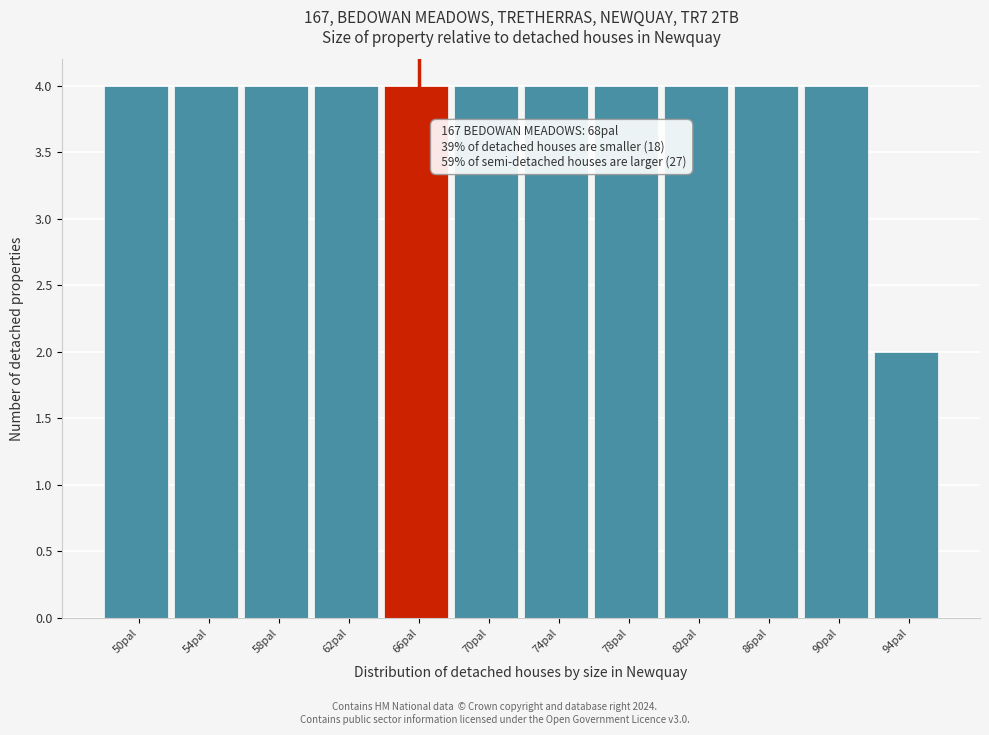

Reading left to right, what are all the values shown in this chart?

50pal=4	54pal=4	58pal=4	62pal=4	66pal=4	70pal=4	74pal=4	78pal=4	82pal=4	86pal=4	90pal=4	94pal=2